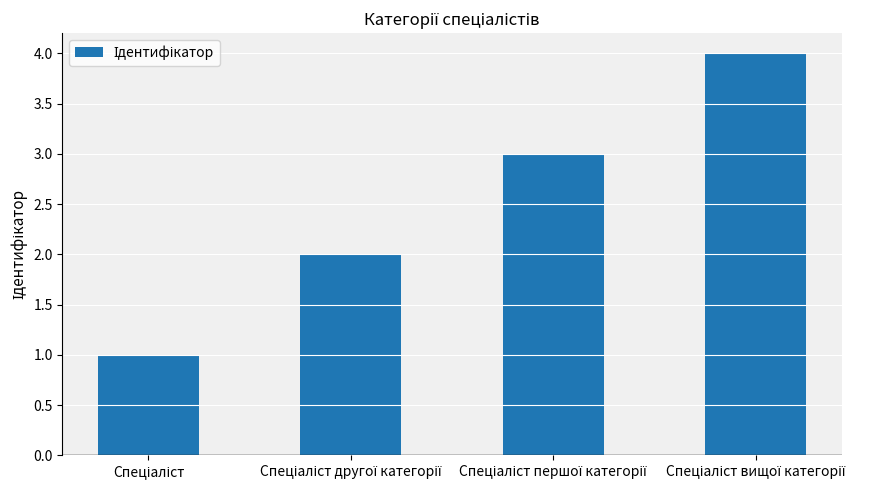

What is the greatest value displayed?

4